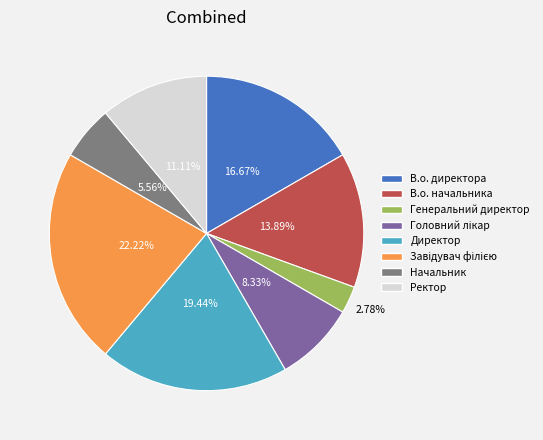

The Ректор slice represents 25% of the pie. True or false?

False